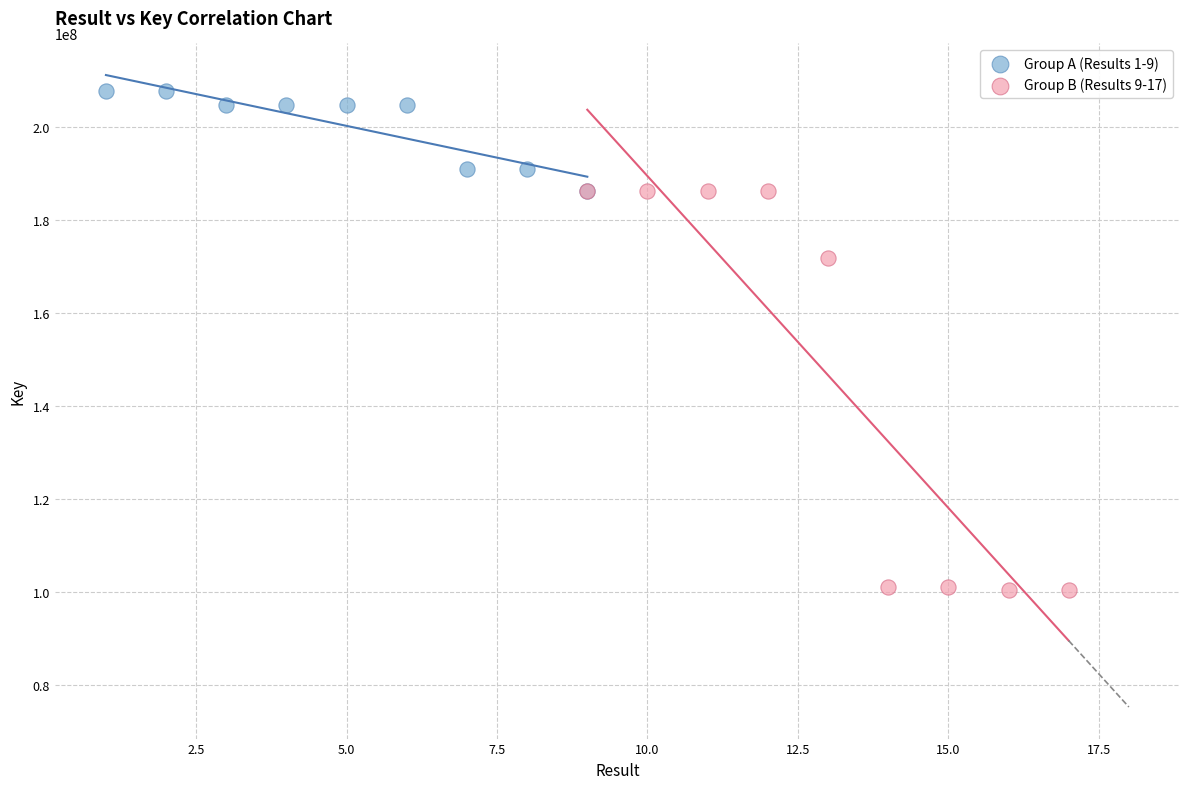

Which series contains the lowest Y value?

Group B (Results 9-17)